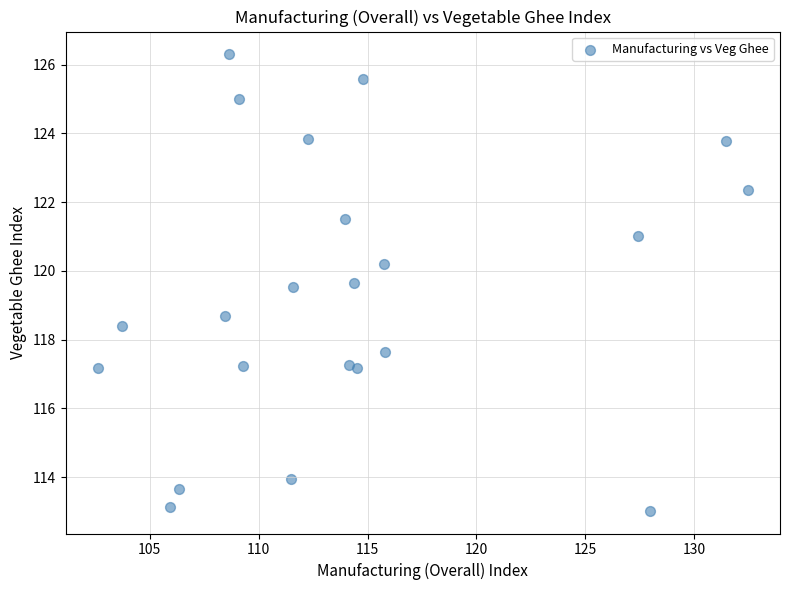

What Y value in the scatter plot is closest to 119?

118.7